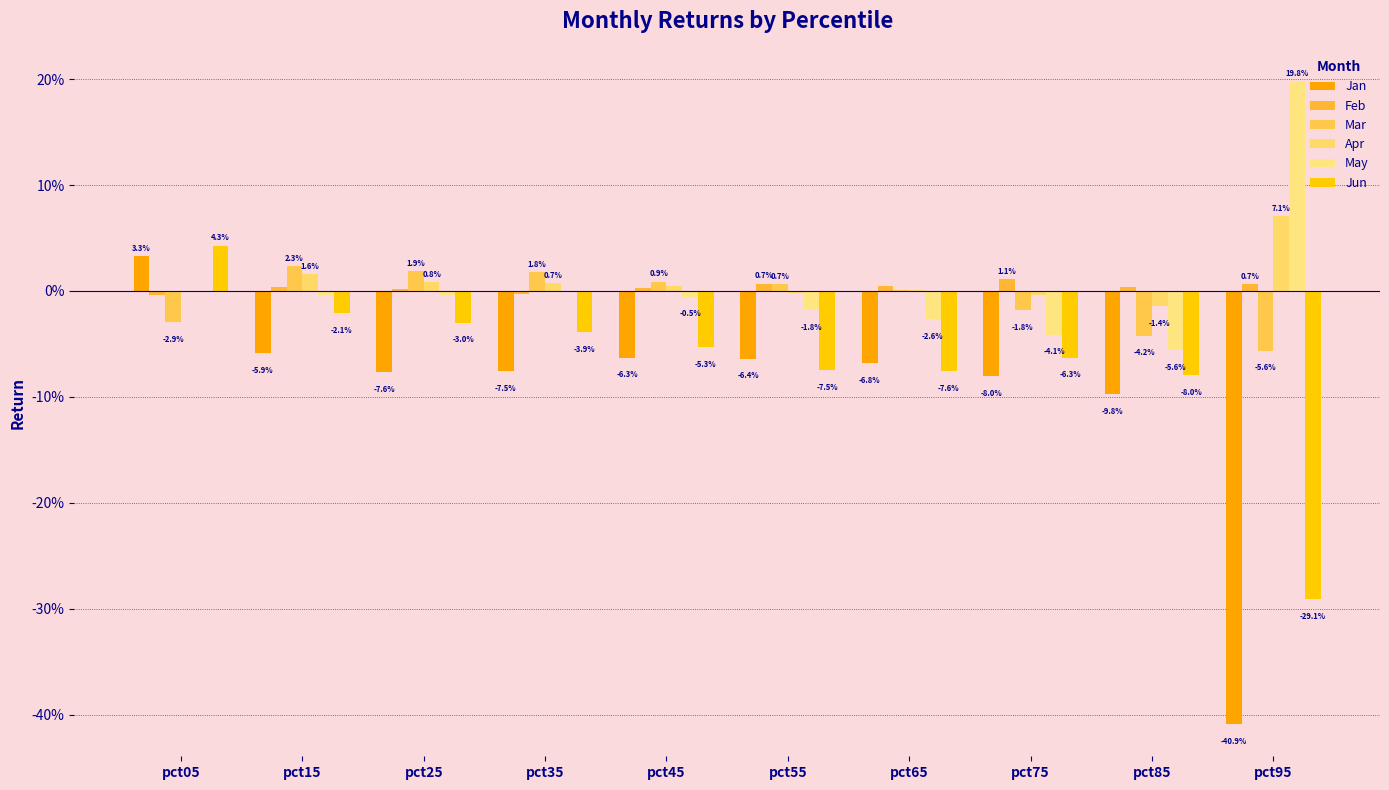

At which category is the sum across all series the highest?

pct05